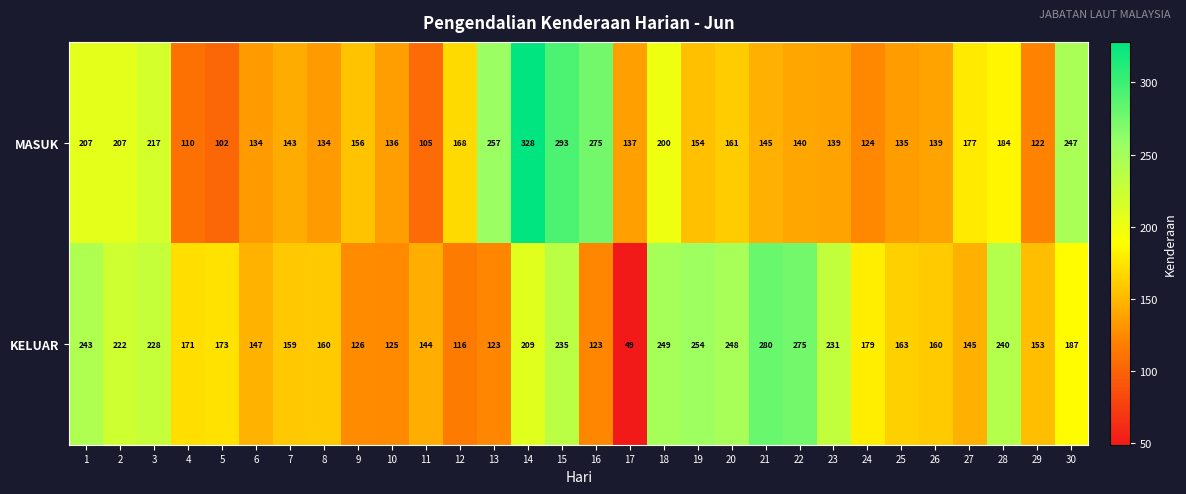

At how many categories does at least one series exceed 149?

26